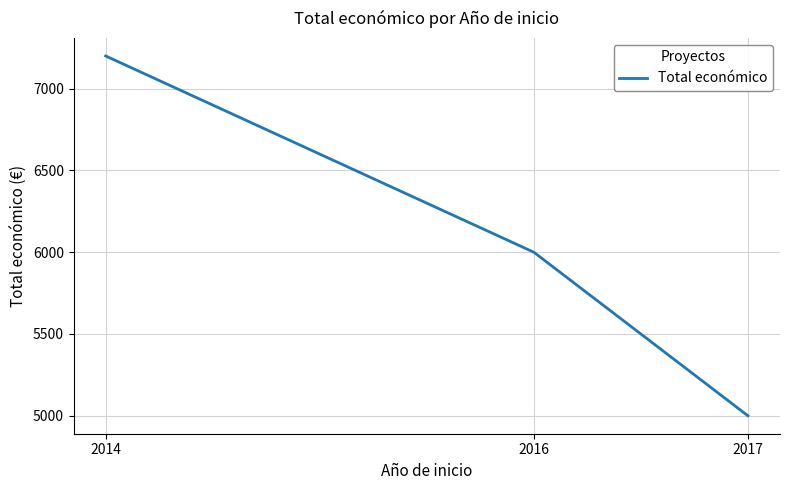

Between 2014 and 2016, which is larger?

2014